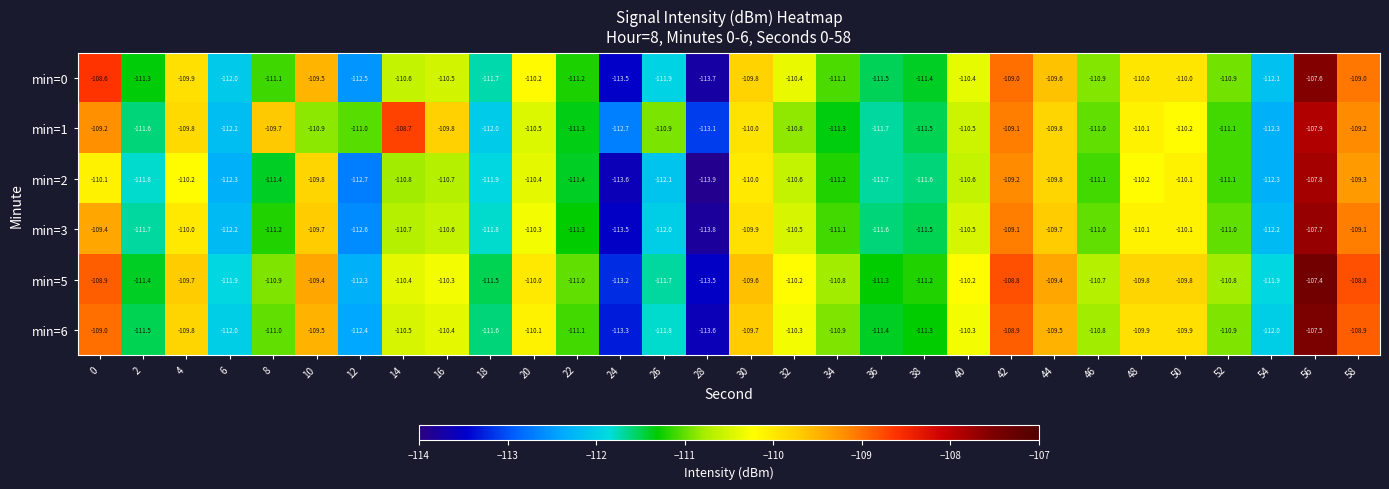

True or false: min=0 has a value of -61.7 at 46.

False